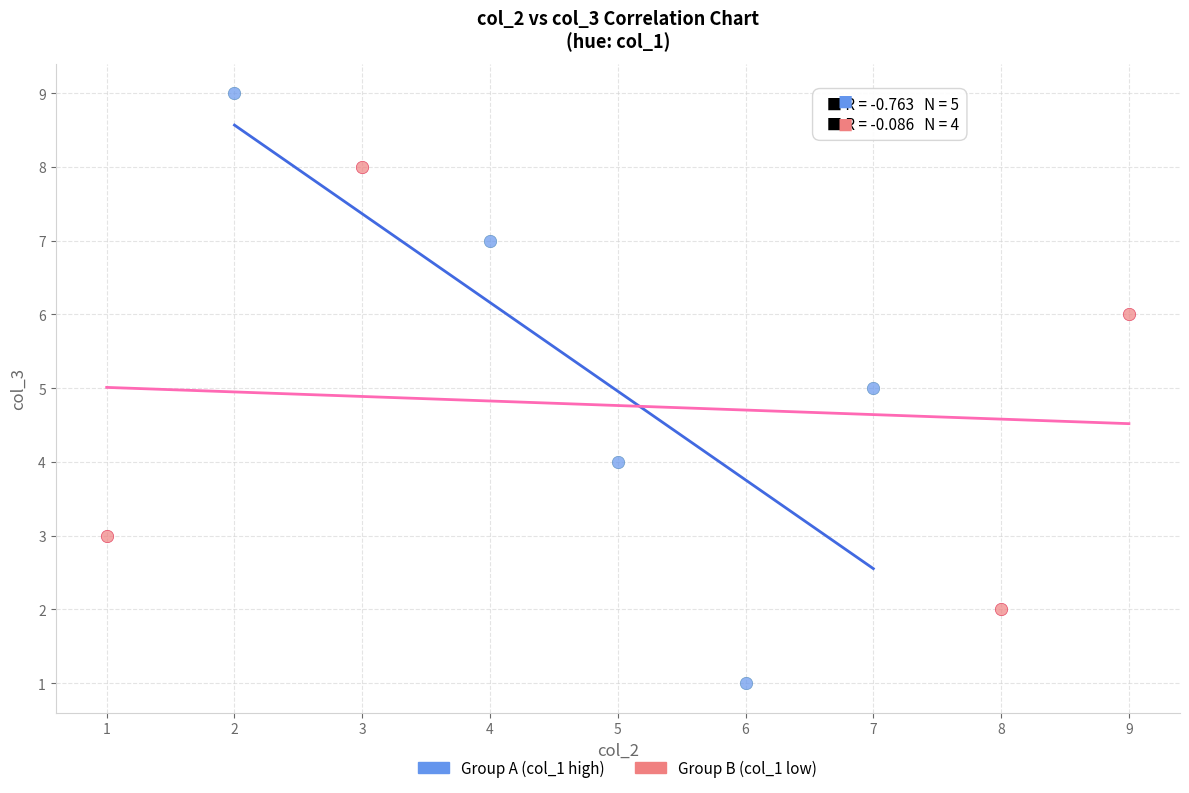

Which series contains the highest Y value?

Group A (col_1 high)